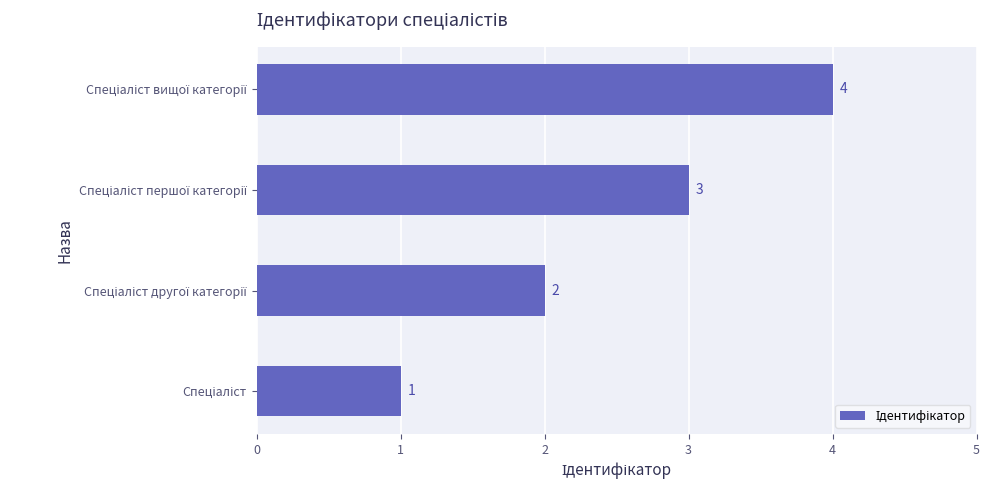

What is the greatest value displayed?

4